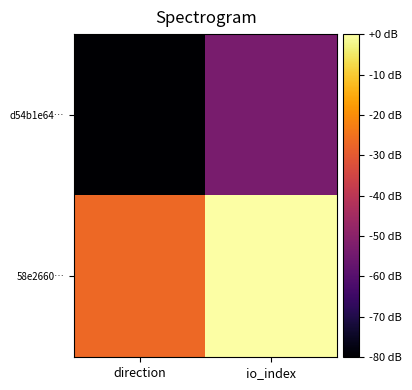

At which category does the chart reach its minimum across all series?

direction